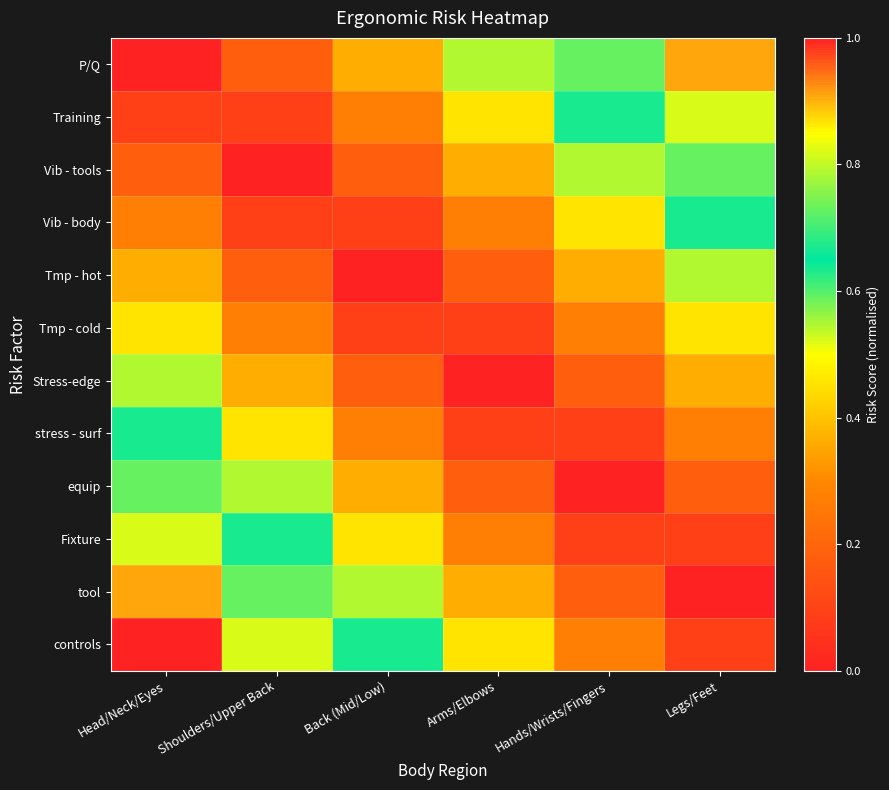

At how many categories does at least one series exceed 0?

6